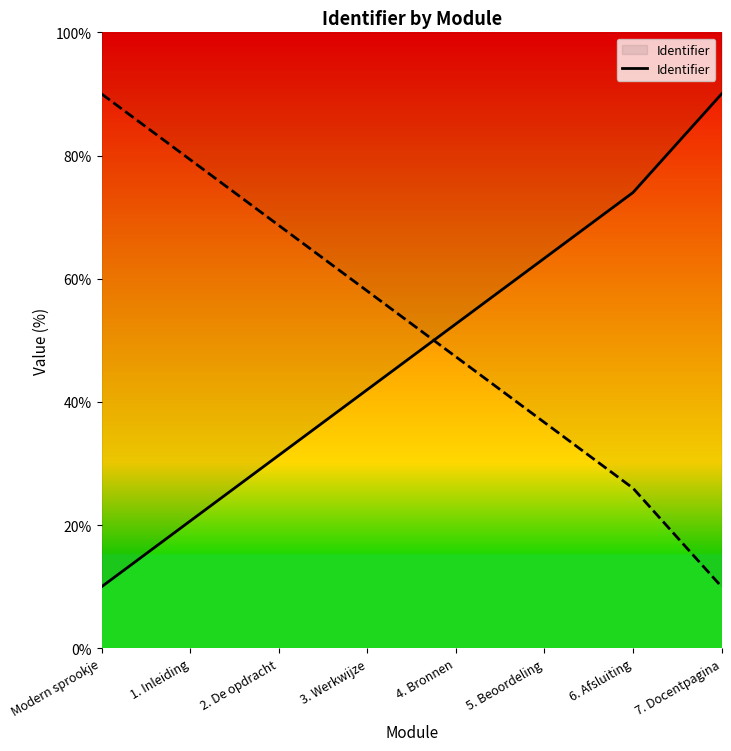

The value of Identifier at 7. Docentpagina is 30.1. True or false?

False